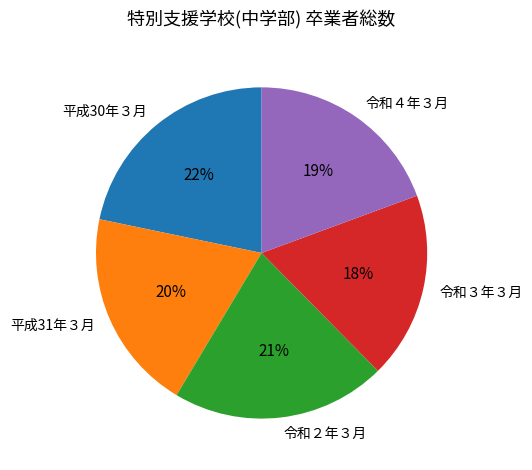

Combined, do 令和４年３月 and 令和３年３月 account for over 50%?

No